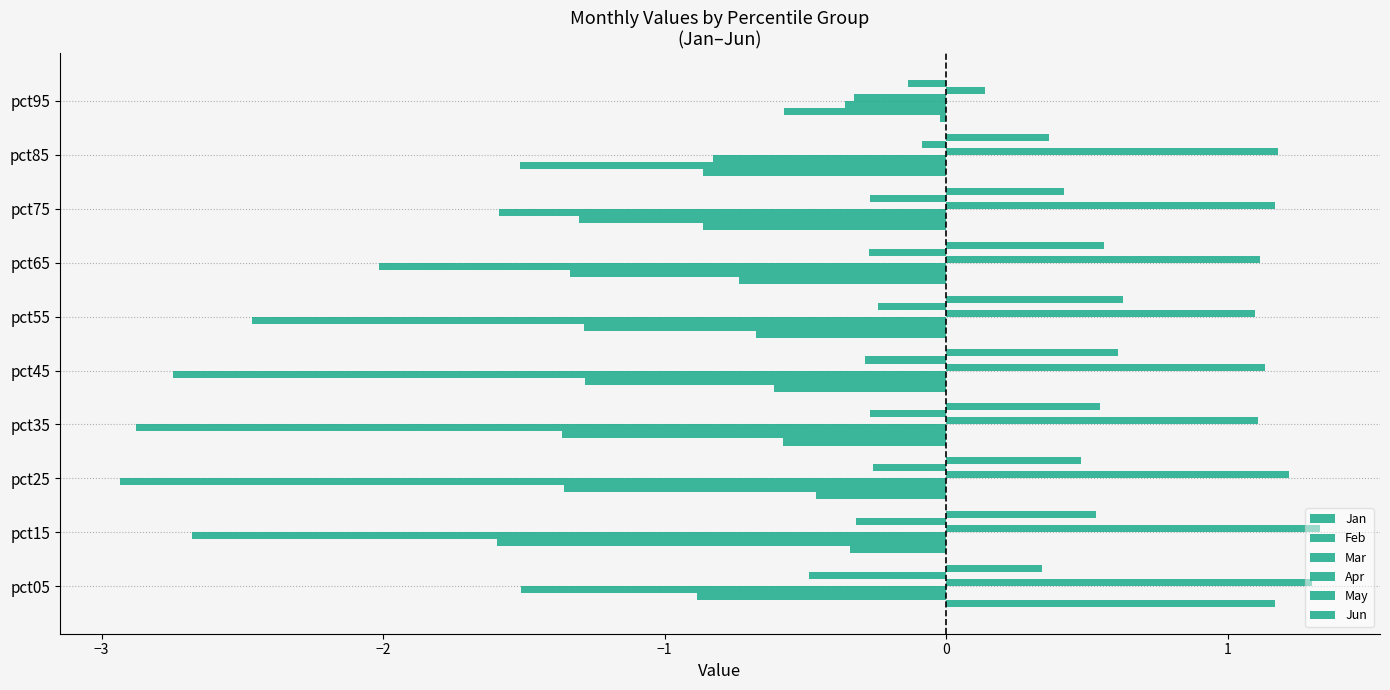

Which series has the largest range (max minus min)?

Mar